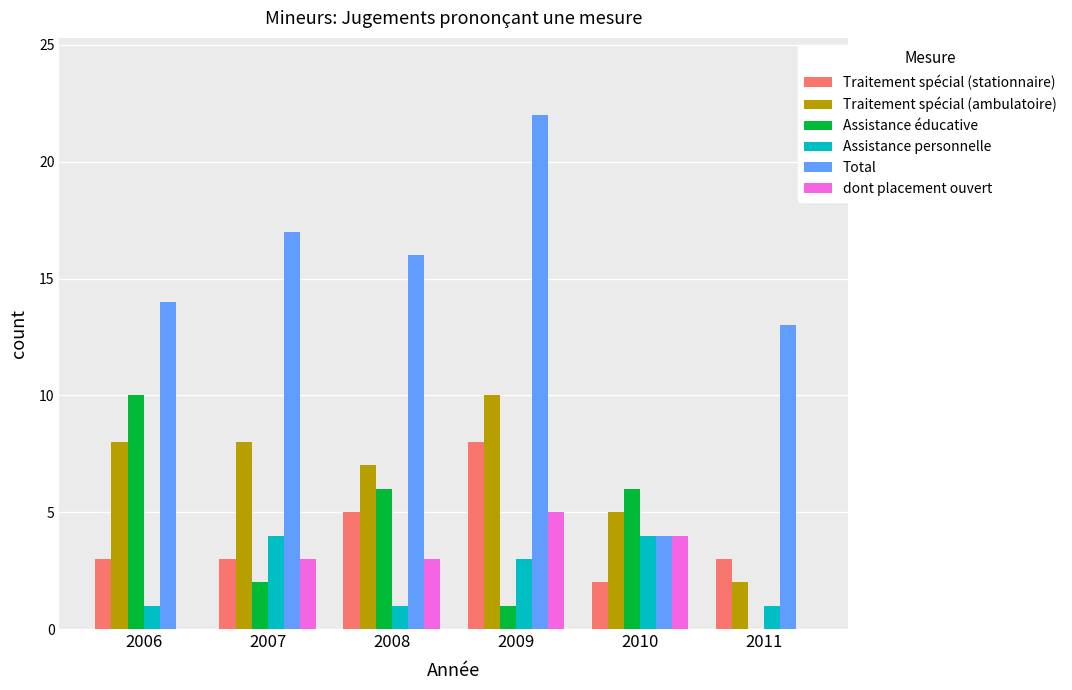

Reading right to left, transcribe all the data shown in this chart.

Traitement spécial (stationnaire): 2011=3	2010=2	2009=8	2008=5	2007=3	2006=3
Traitement spécial (ambulatoire): 2011=2	2010=5	2009=10	2008=7	2007=8	2006=8
Assistance éducative: 2011=0	2010=6	2009=1	2008=6	2007=2	2006=10
Assistance personnelle: 2011=1	2010=4	2009=3	2008=1	2007=4	2006=1
Total: 2011=13	2010=4	2009=22	2008=16	2007=17	2006=14
dont placement ouvert: 2011=0	2010=4	2009=5	2008=3	2007=3	2006=0